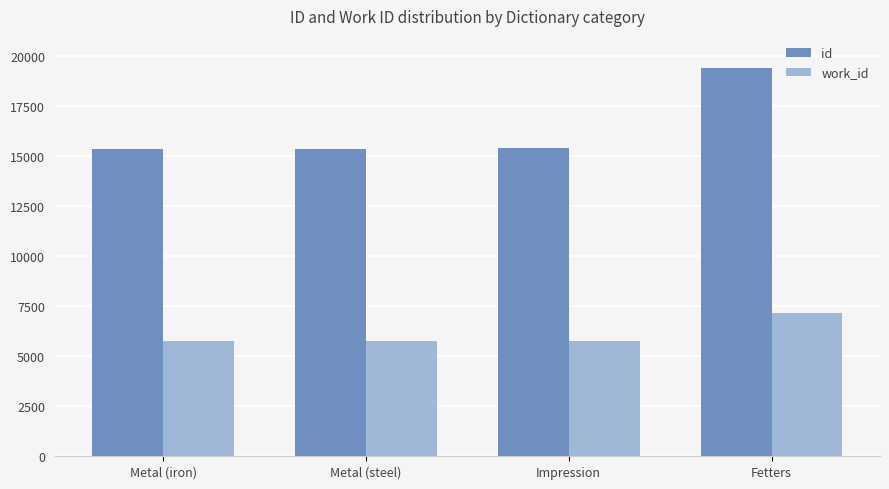

What is the smallest value displayed?

5748